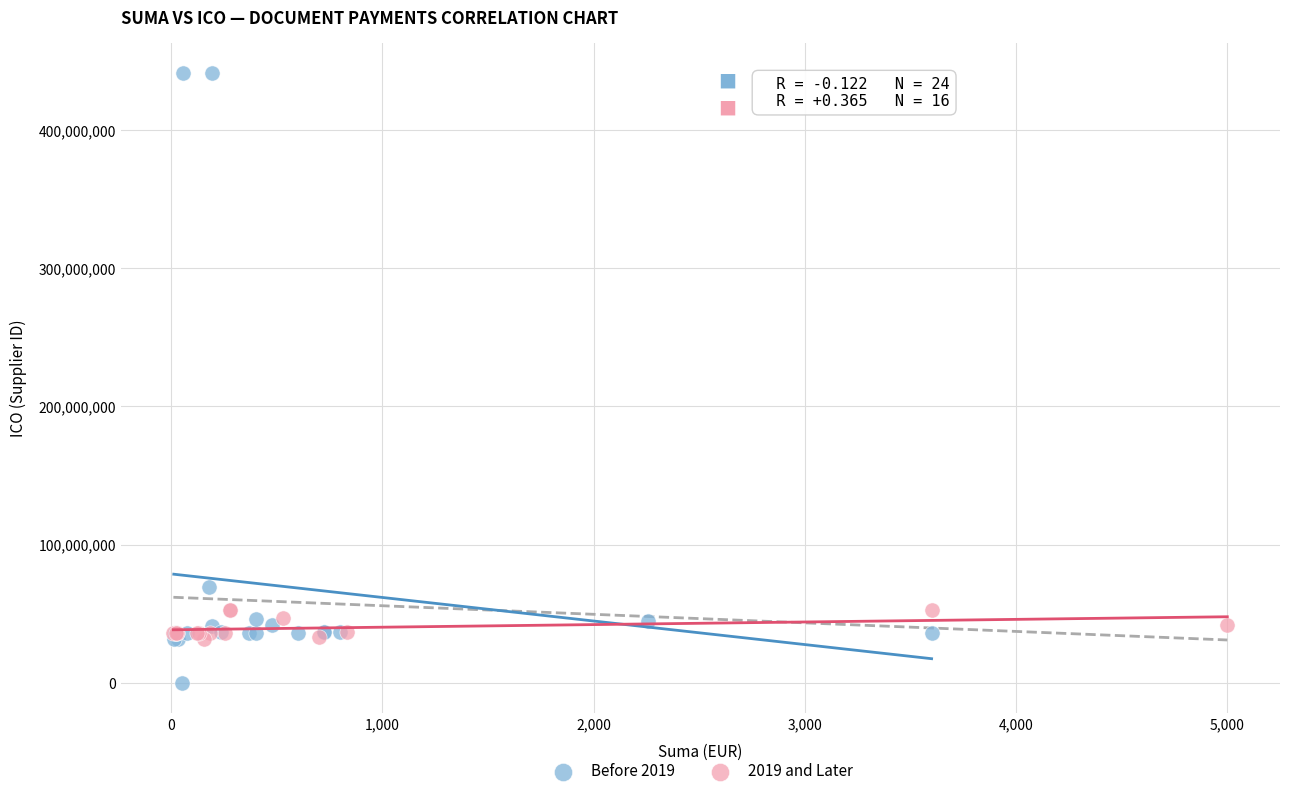

Which series contains the highest Y value?

Before 2019